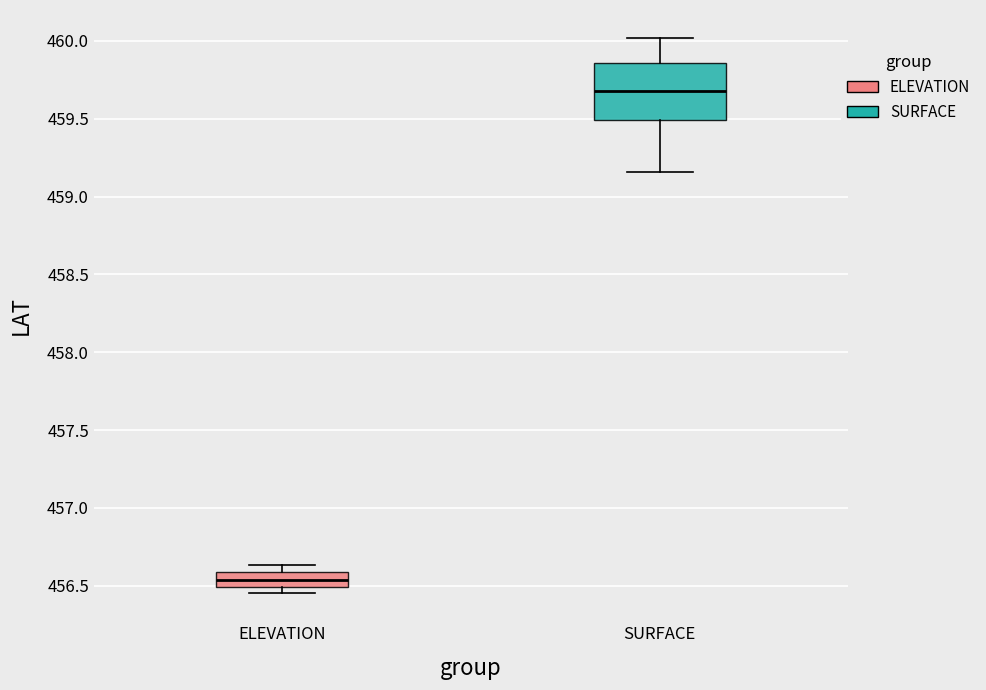

Where does the median line of the box for ELEVATION sit on the y-axis? The values are not printed on the chart, so give them approximately, as read against the axis.

456.55